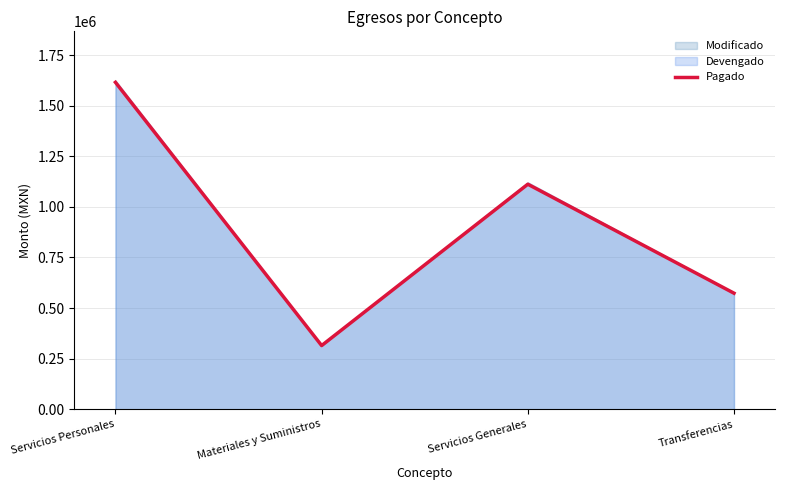

The value at Transferencias is 940192.4. True or false?

False